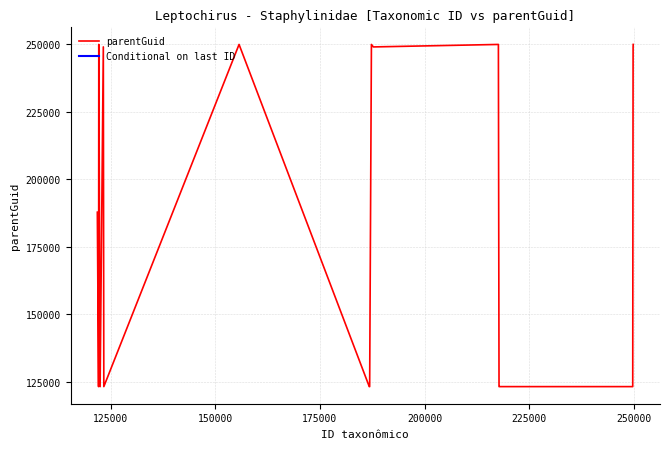

What is the lowest value of the parentGuid series?

123260